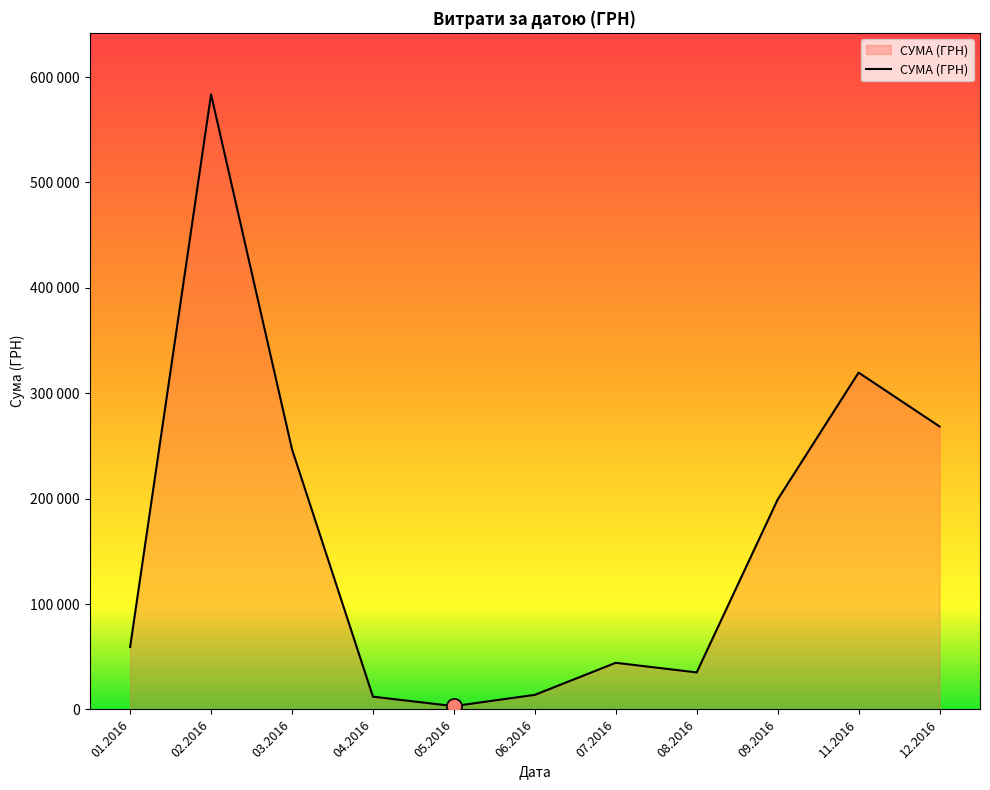

Is this an area chart (filled region under the line)?

Yes